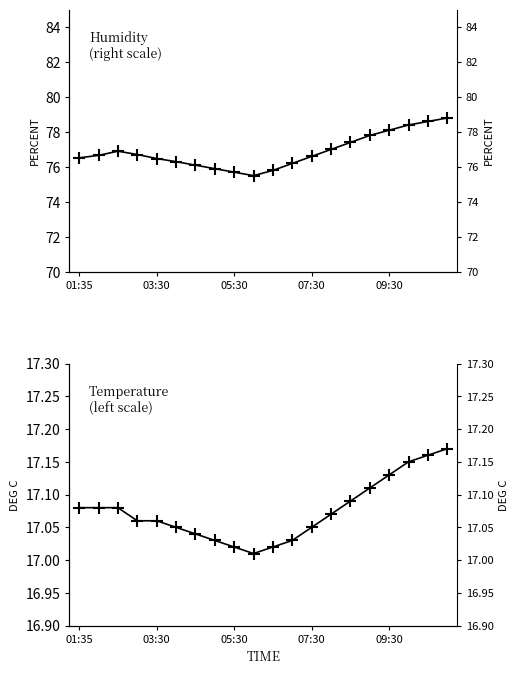

Reading left to right, what are all the values shown in this chart?

humidity: 76.5	76.7	76.9	76.7	76.5	76.3	76.1	75.9	75.7	75.5	75.8	76.2	76.6	77.0	77.4	77.8	78.1	78.4	78.6	78.8
temperature: 17.1	17.1	17.1	17.1	17.1	17.1	17.0	17.0	17.0	17.0	17.0	17.0	17.1	17.1	17.1	17.1	17.1	17.1	17.2	17.2